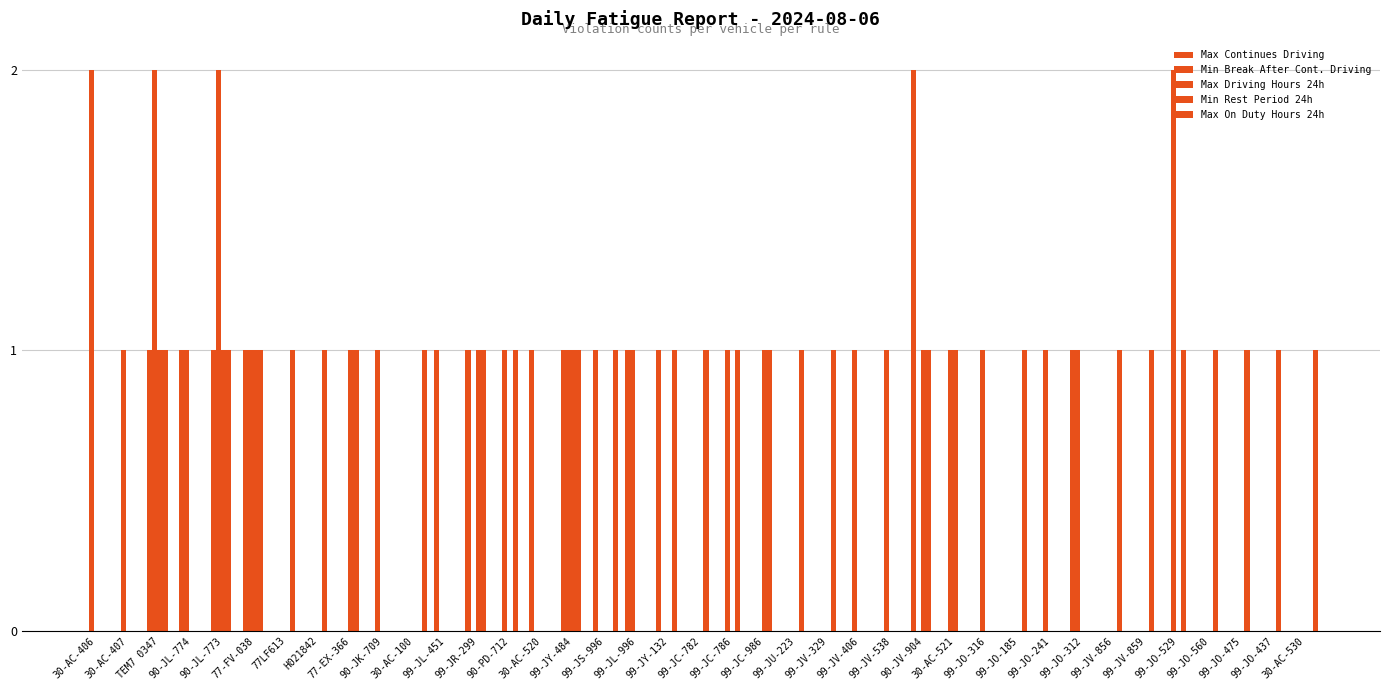

Does the chart contain stacked bars?

No